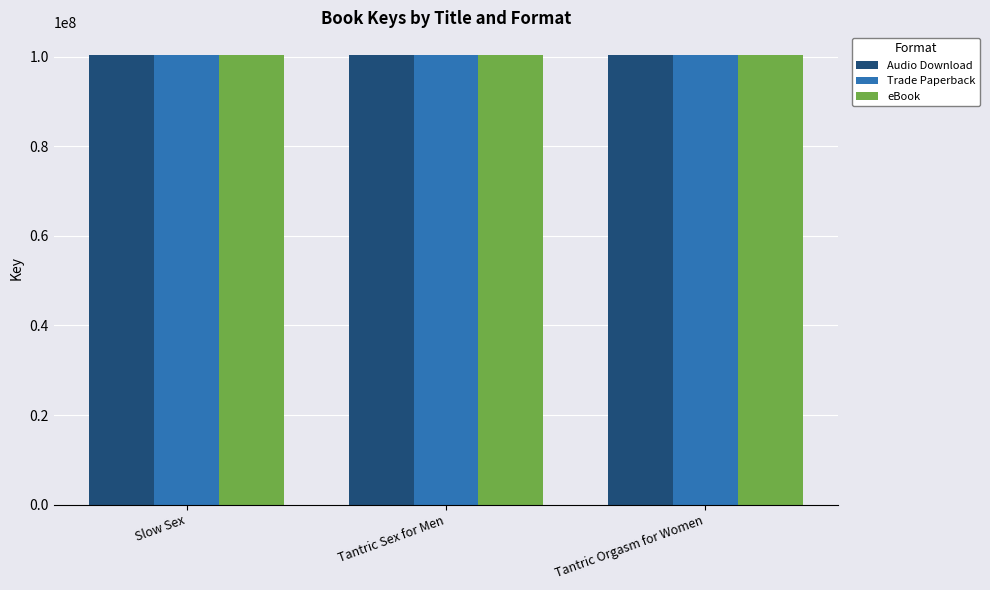

True or false: Trade Paperback has a value of 41621462 at Tantric Orgasm for Women.

False